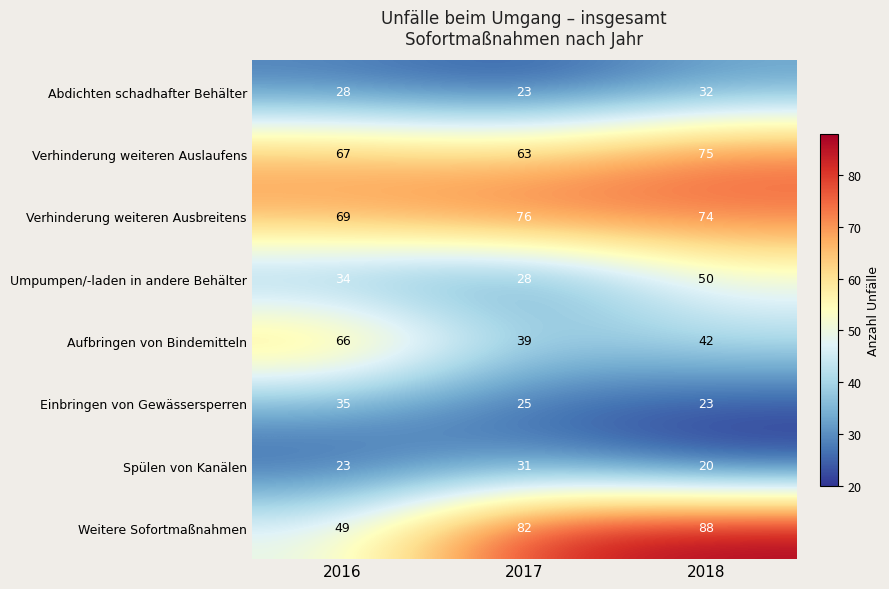

Where does the Aufbringen von Bindemitteln series first go above 42?

2016